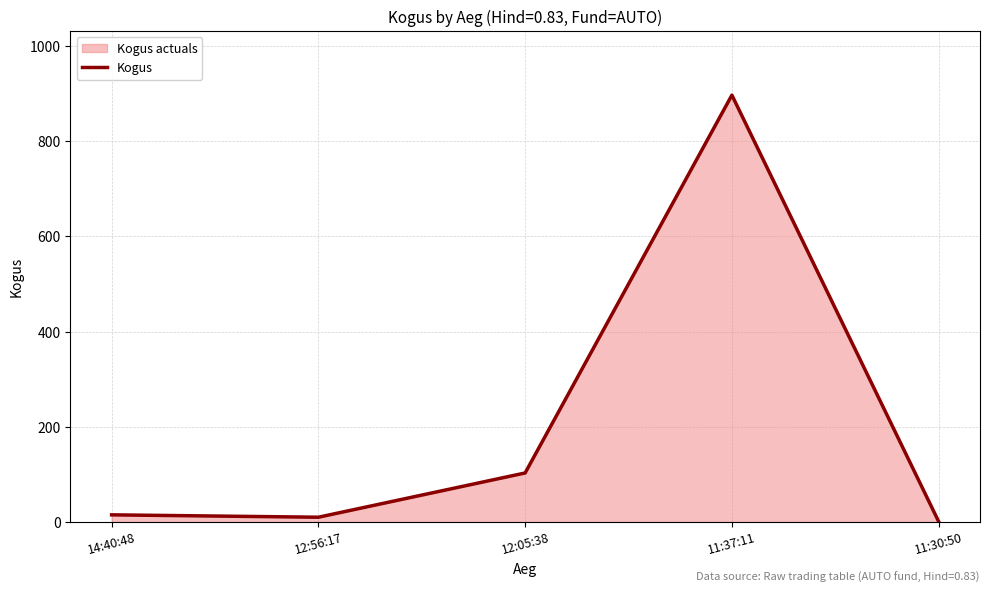

True or false: the data has more than 0 interior local peaks.

True